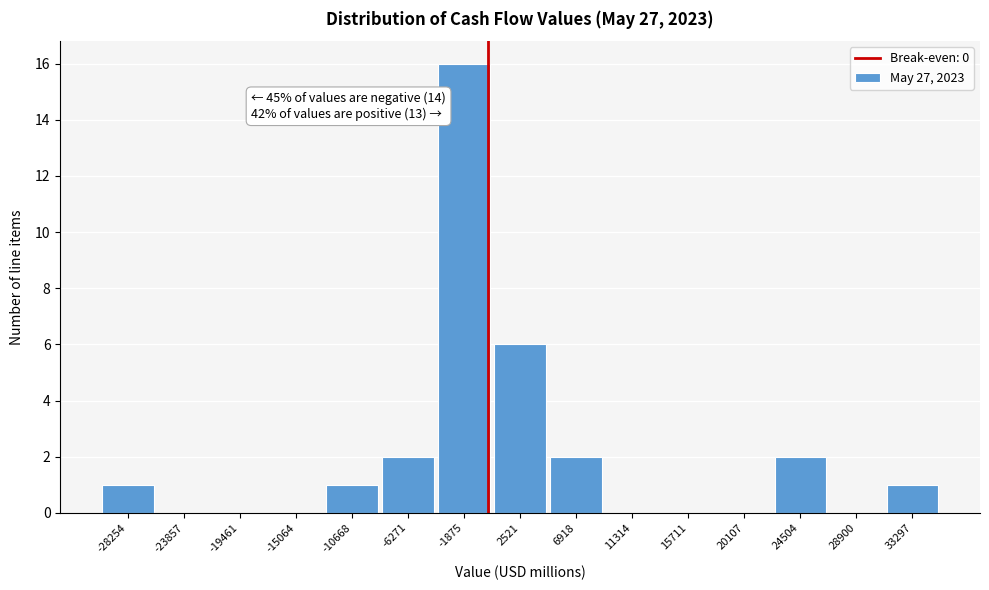

Which range on the x-axis has the tallest bar?

-4000 to 500